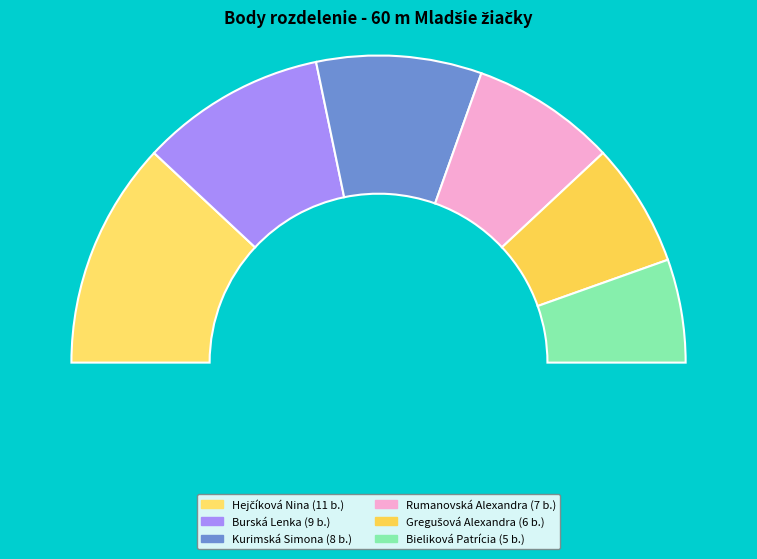

Is Hejčíková Nina the majority of the pie?

No